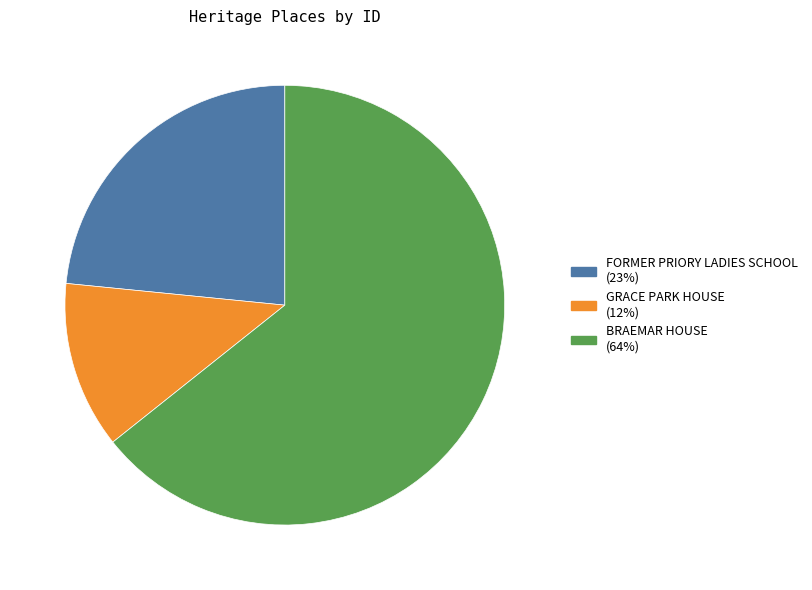

Which slice represents more than half of the pie?

BRAEMAR HOUSE